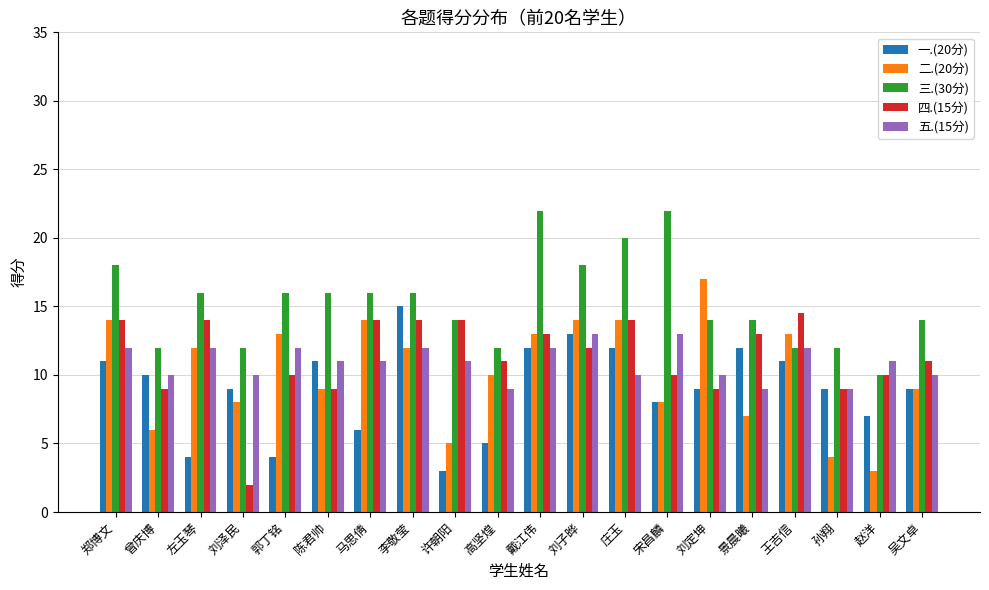

What is the maximum value shown in the chart?

22.0